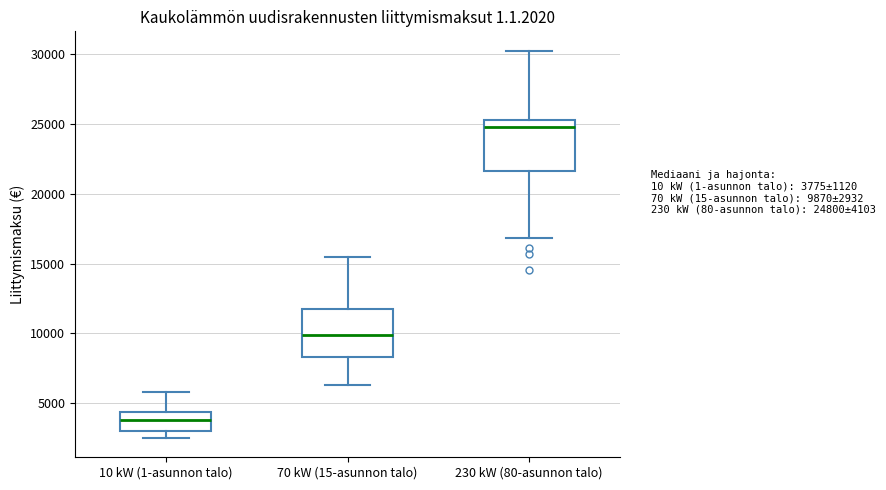

Reading left to right, transcribe this box plot: for each box, give where its median line is, the range the box spans, and where its two whiskers end, as read against the y-axis. The values are not printed on the chart, so give them approximately, as read against the axis.

10 kW (1-asunnon talo): median 4000, box 3000 to 4500, whiskers 2500 to 6000
70 kW (15-asunnon talo): median 10000, box 8500 to 12000, whiskers 6500 to 15500
230 kW (80-asunnon talo): median 25000, box 21500 to 25500, whiskers 17000 to 30500